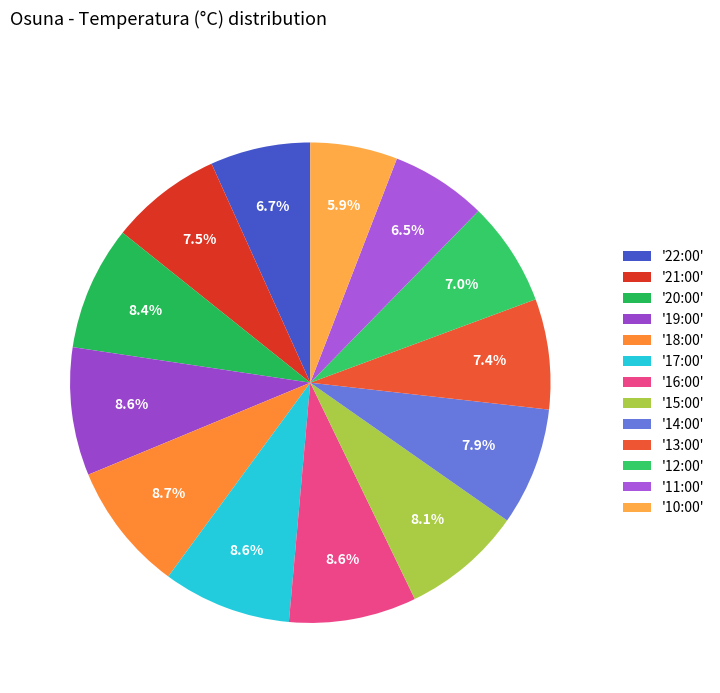

Rank the categories by value from highest to lowest.

18:00, 17:00, 19:00, 16:00, 20:00, 15:00, 14:00, 21:00, 13:00, 12:00, 22:00, 11:00, 10:00